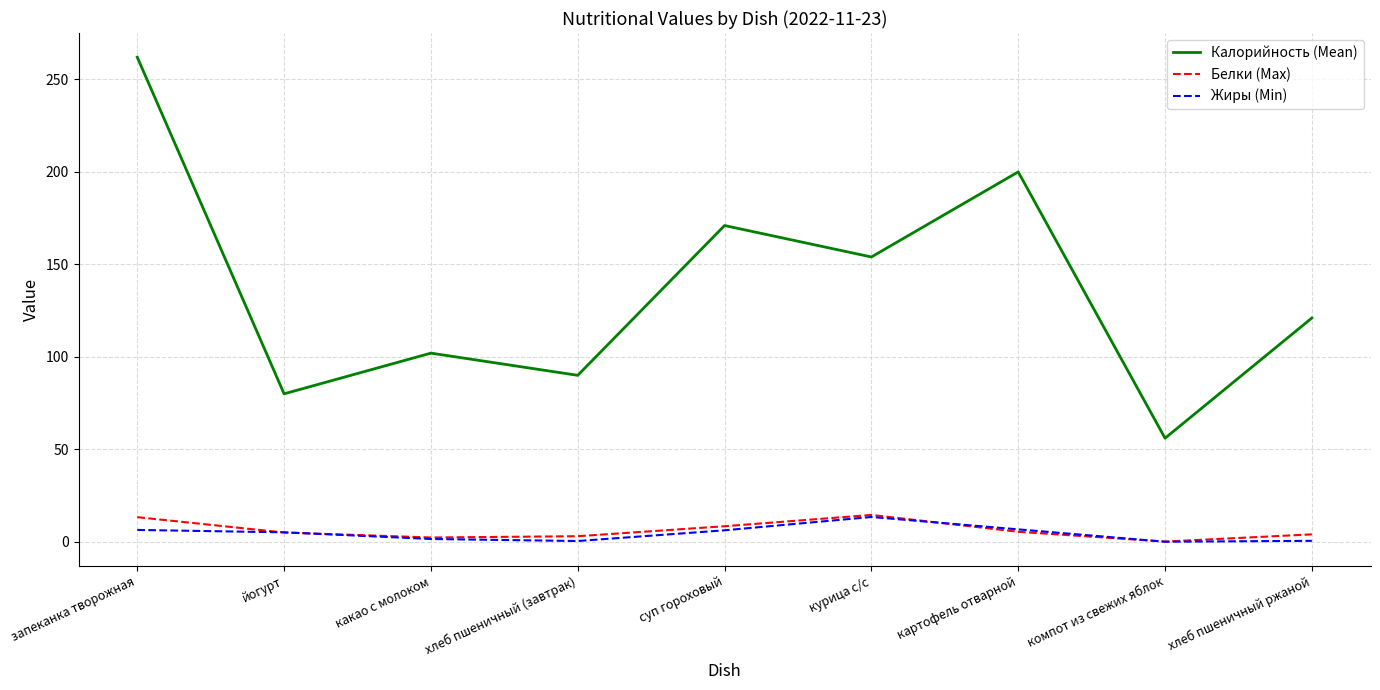

Where is Калорийность (Mean) nearest to the value 159?

курица с/с